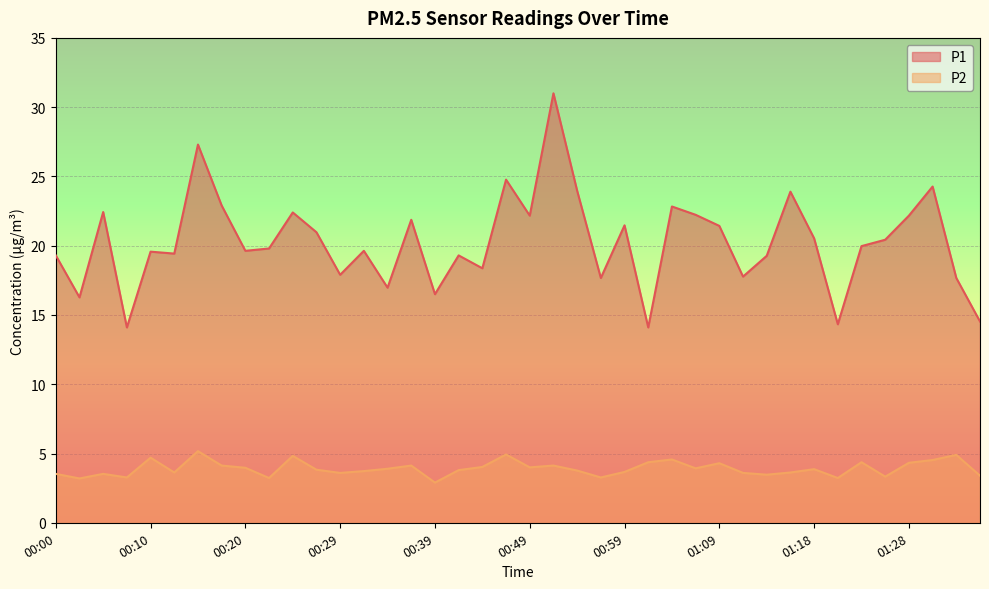

How many lines are shown in the chart?

2